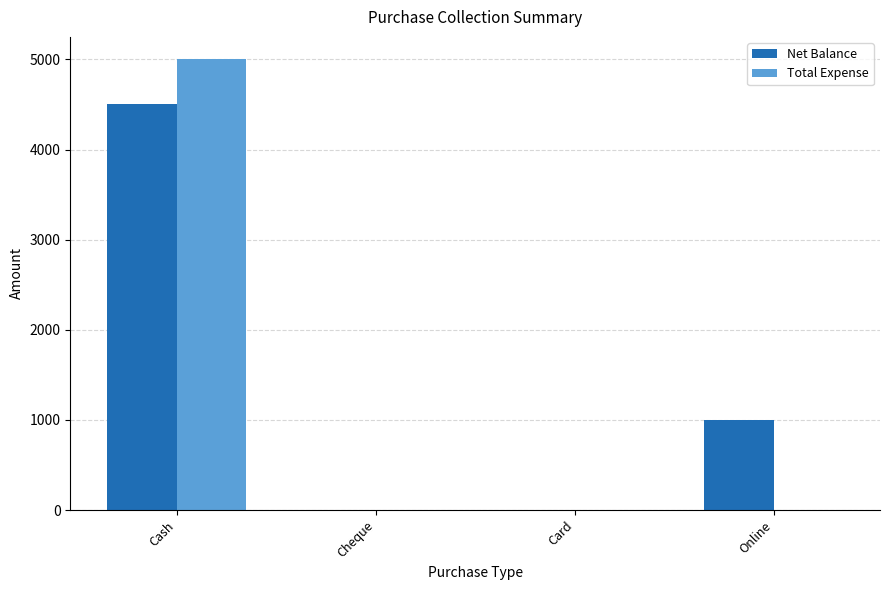

Where is Net Balance nearest to the value 2250?

Online